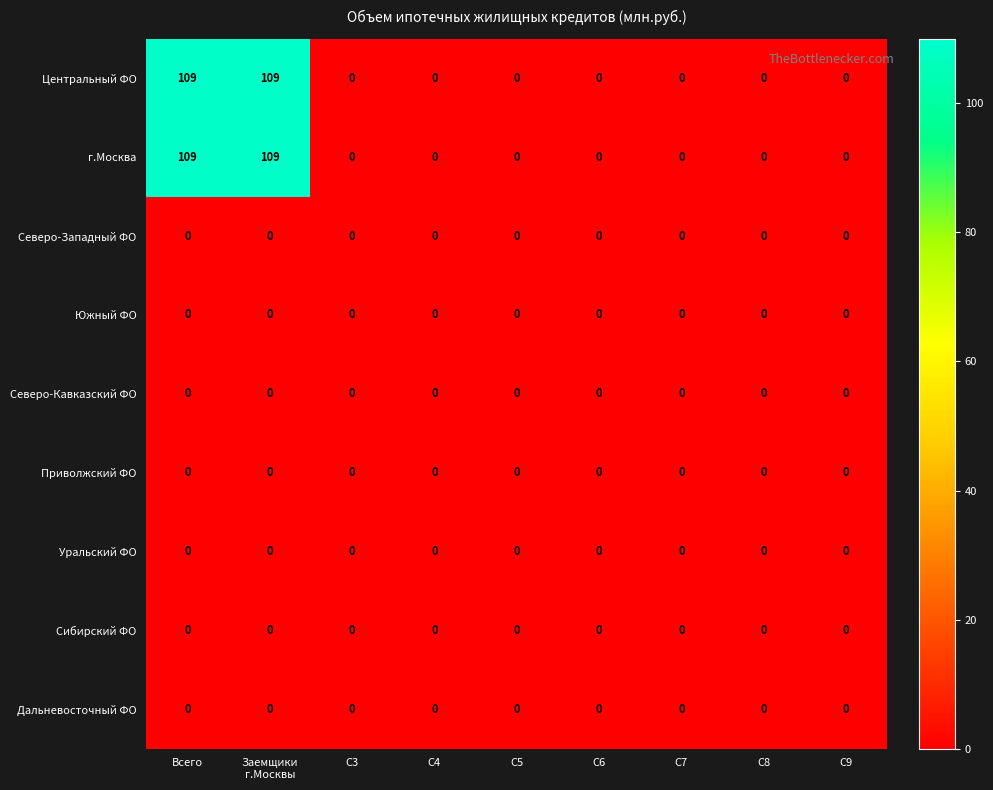

The value of Центральный ФО at C3 is 0. True or false?

True